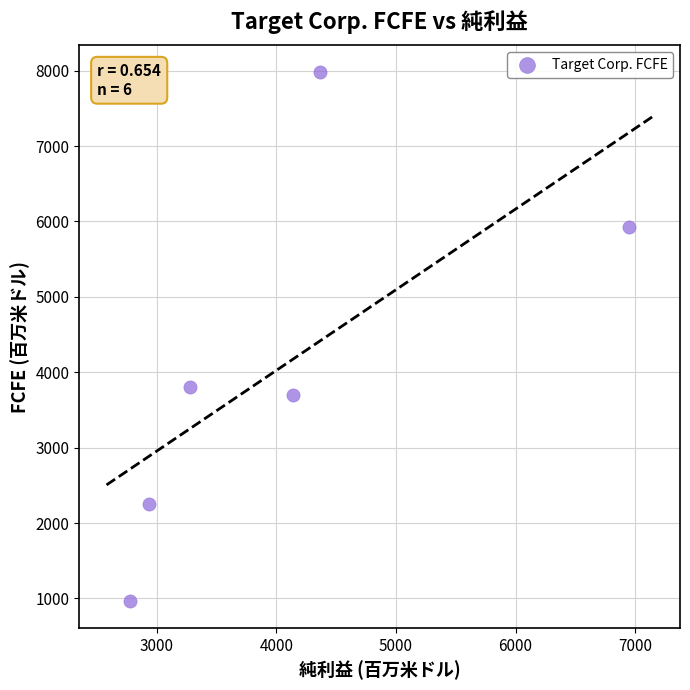

What is the average Y value?

4105